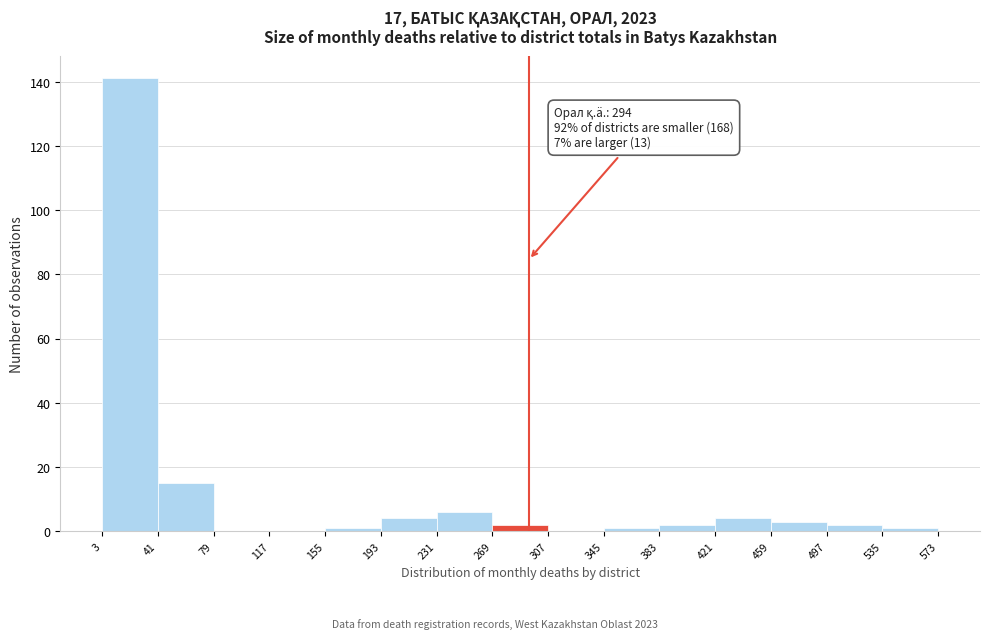

Which range on the x-axis has the tallest bar?

3 to 41